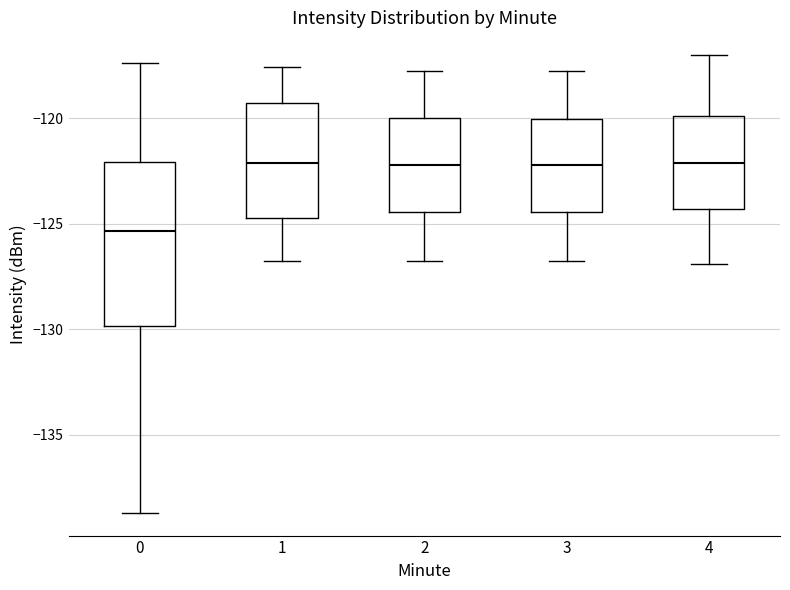

Where is the upper edge of the box at x = 3 on the y-axis? The values are not printed on the chart, so give them approximately, as read against the axis.

-120.0